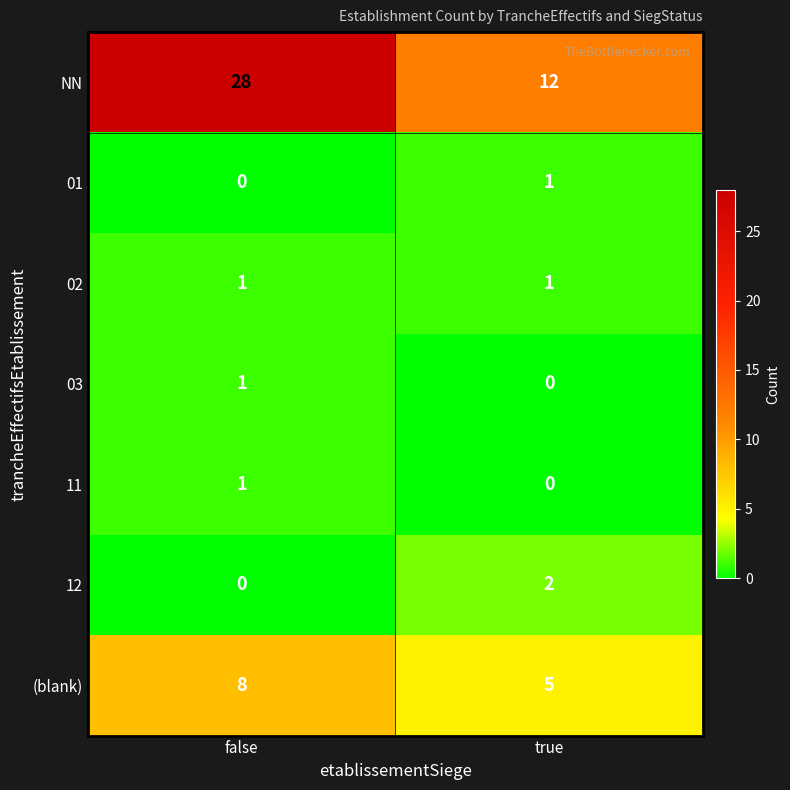

Between false and true, which series saw the biggest shift?

NN